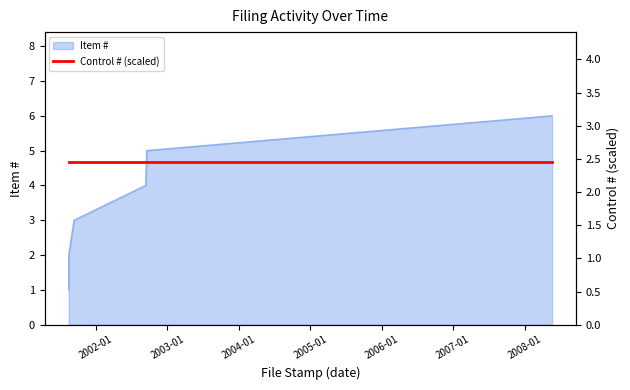

Reading left to right, extract all data points from this chart.

2001-08-14=1	2001-08-14=2	2001-09-10=3	2002-09-11=4	2002-09-17=5	2008-05-20=6